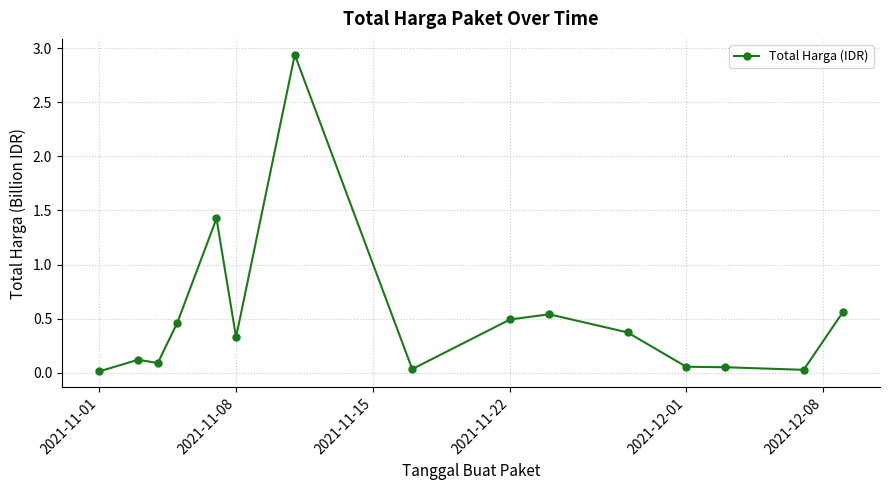

What is the sum of all values?

7.5